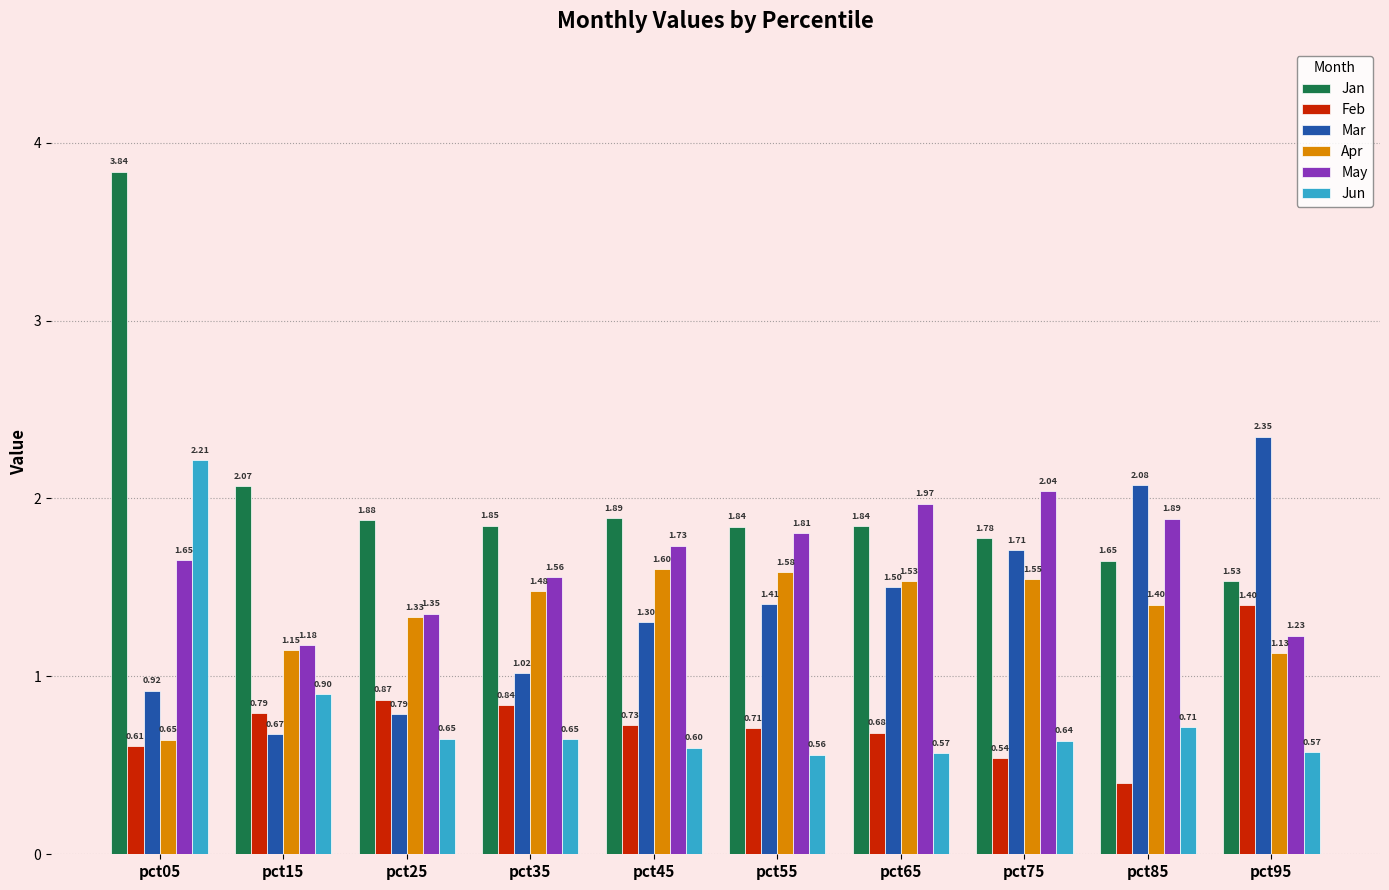

At how many categories does at least one series exceed 3?

1